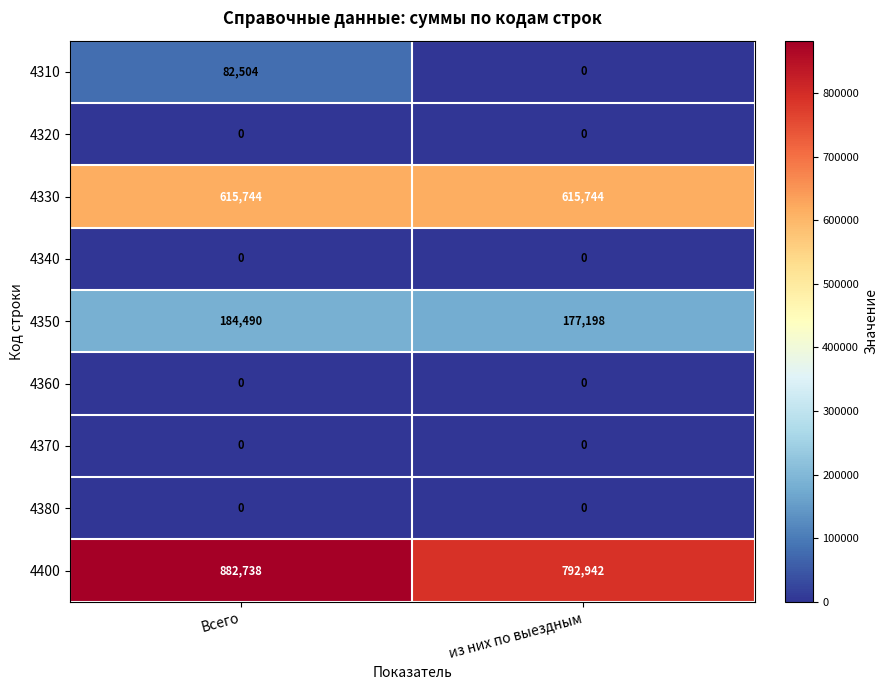

Between Всего and из них по выездным, which series saw the biggest shift?

4400